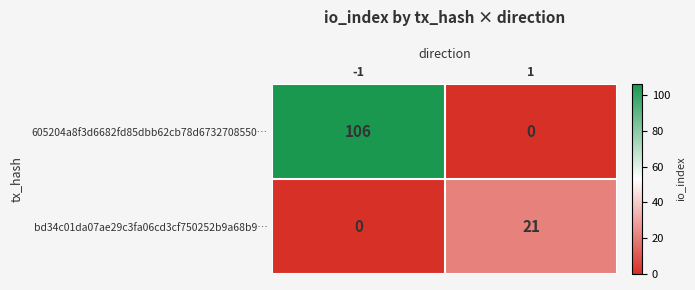

What is the sum of all 605204a8f3d6682fd85dbb62cb78d6732708550… values?

106